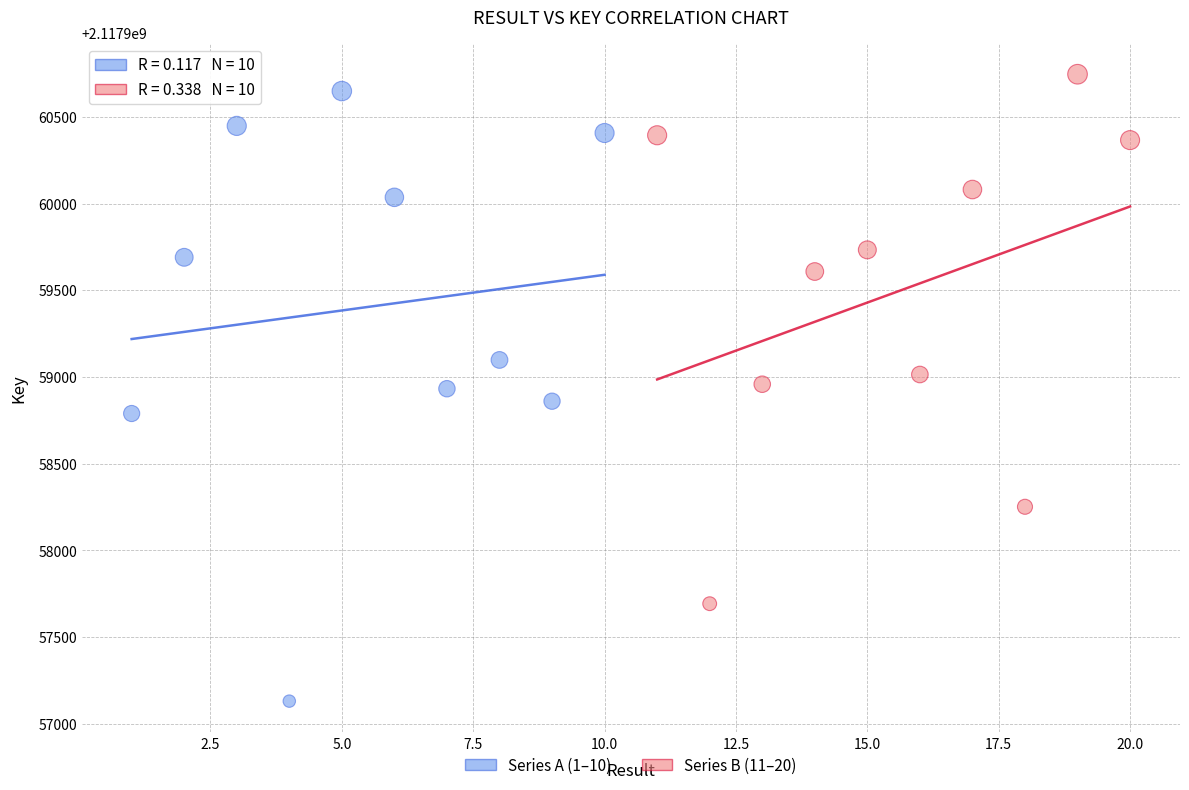

Which series contains the lowest Y value?

Series A (1–10)